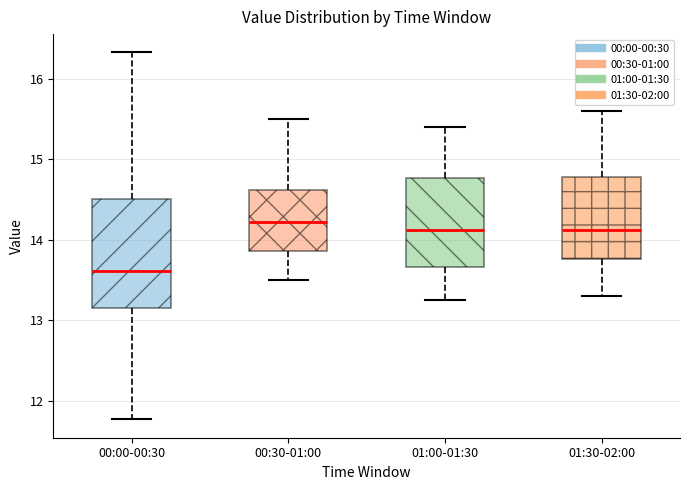

Reading left to right, transcribe this box plot: for each box, give where its median line is, the range the box spans, and where its two whiskers end, as read against the y-axis. The values are not printed on the chart, so give them approximately, as read against the axis.

00:00-00:30: median 13.6, box 13.2 to 14.5, whiskers 11.8 to 16.3
00:30-01:00: median 14.2, box 13.9 to 14.6, whiskers 13.5 to 15.5
01:00-01:30: median 14.1, box 13.7 to 14.8, whiskers 13.3 to 15.4
01:30-02:00: median 14.1, box 13.8 to 14.8, whiskers 13.3 to 15.6